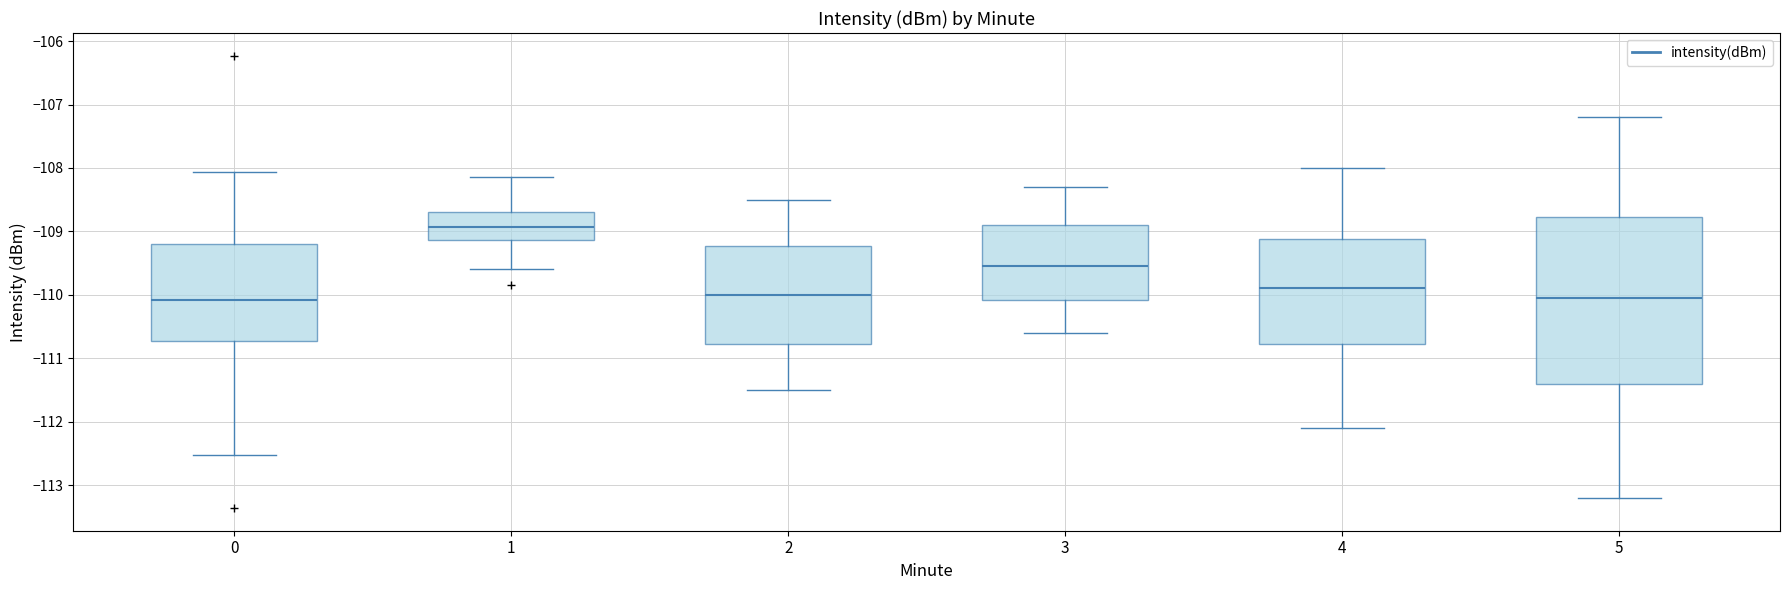

Which box is the tallest, from its lower edge to its upper edge?

5